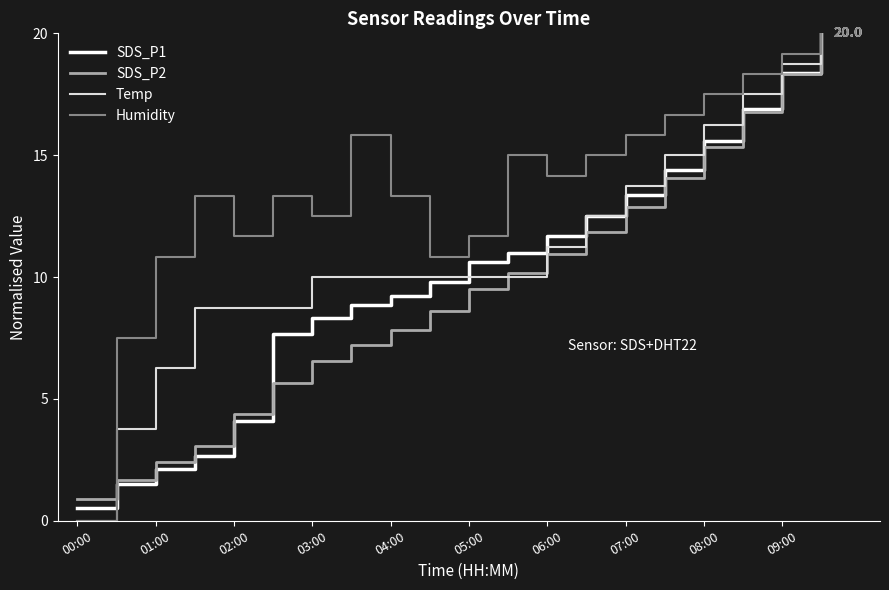

What is the maximum value shown in the chart?

20.0